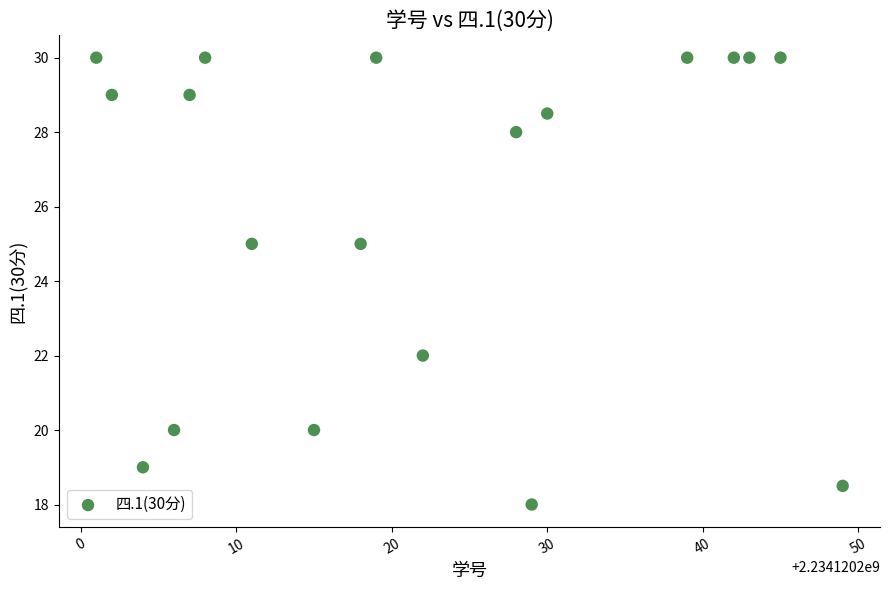

What is the range of Y values (max minus min)?

12.0